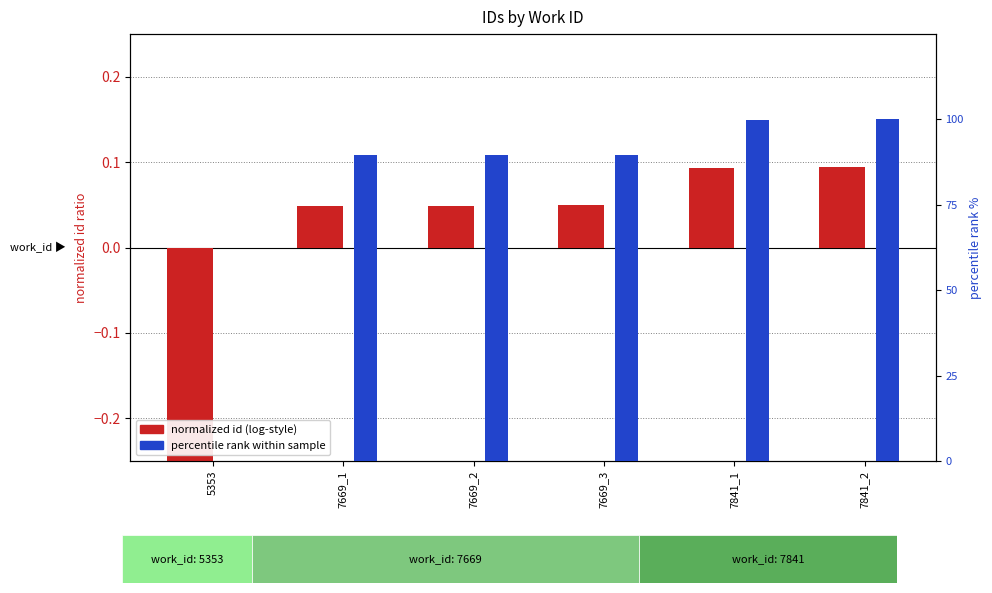

How many data points in normalized id (log-style) are less than 0?

1